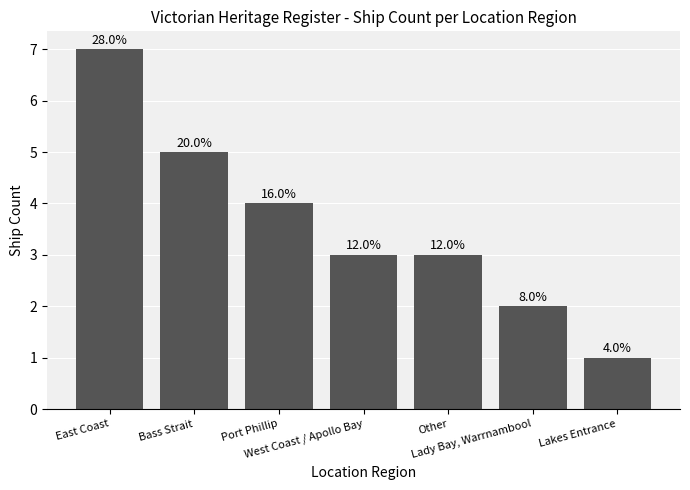

How many bars are there in total?

7